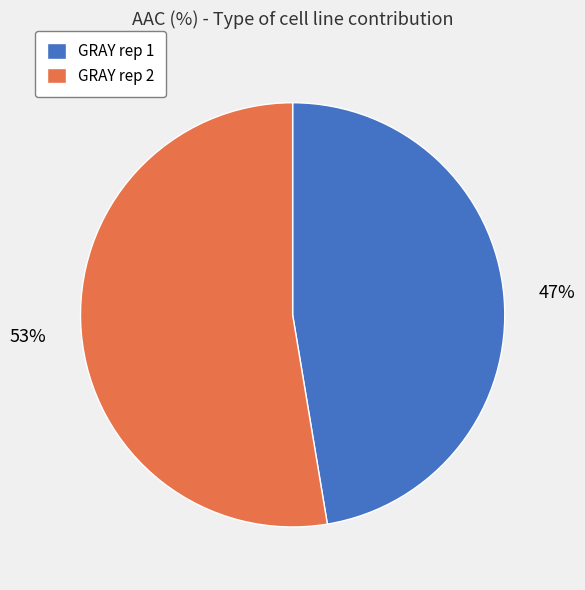

Count the number of slices in the pie.

2